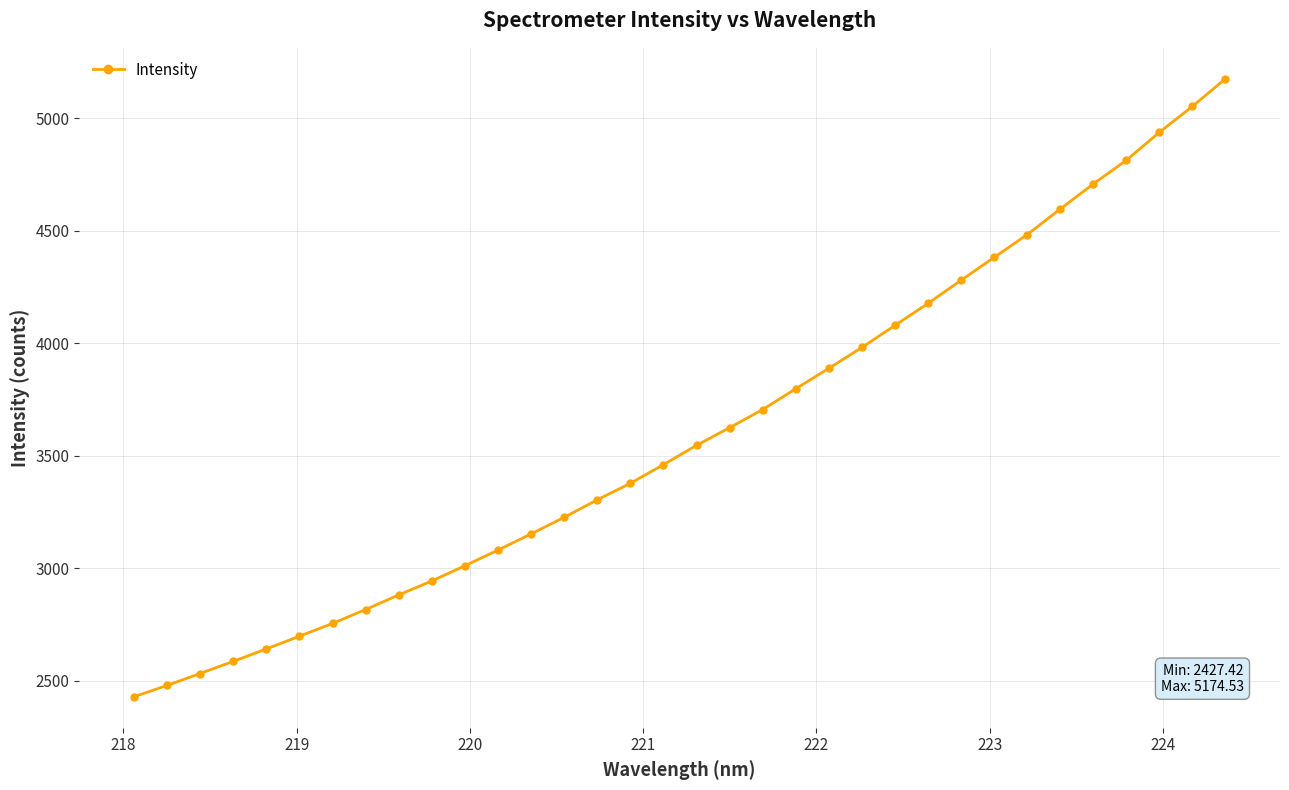

What is the value of the 1st point from the left?

2427.4